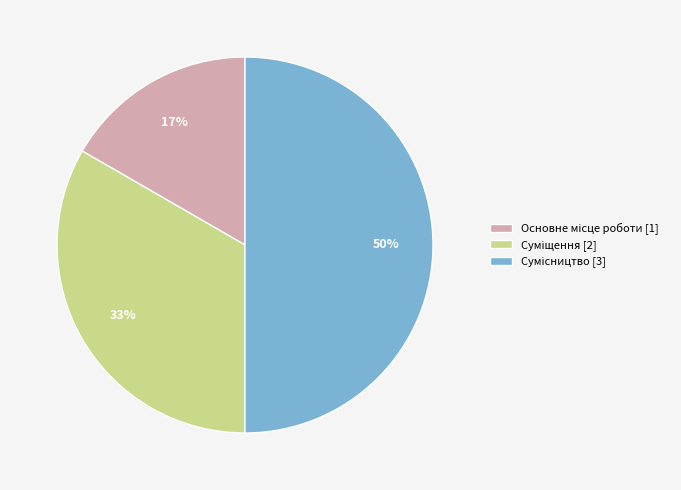

To the nearest percent, what is the average slice percentage?

33%